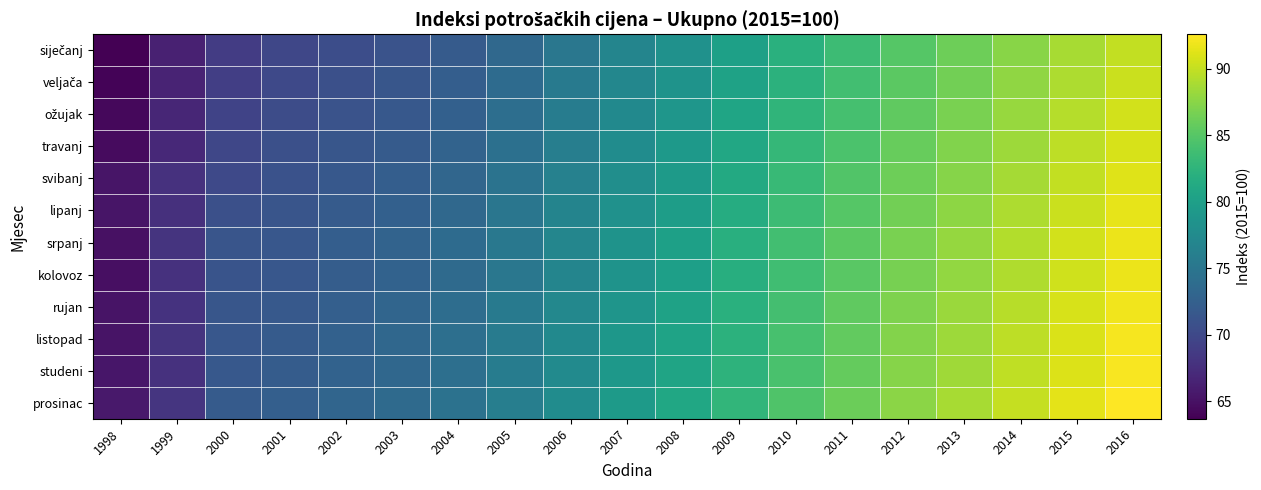

At 2013, list the series in order from largest to smallest.

prosinac, studeni, listopad, rujan, srpanj, kolovoz, lipanj, svibanj, travanj, ožujak, veljača, siječanj